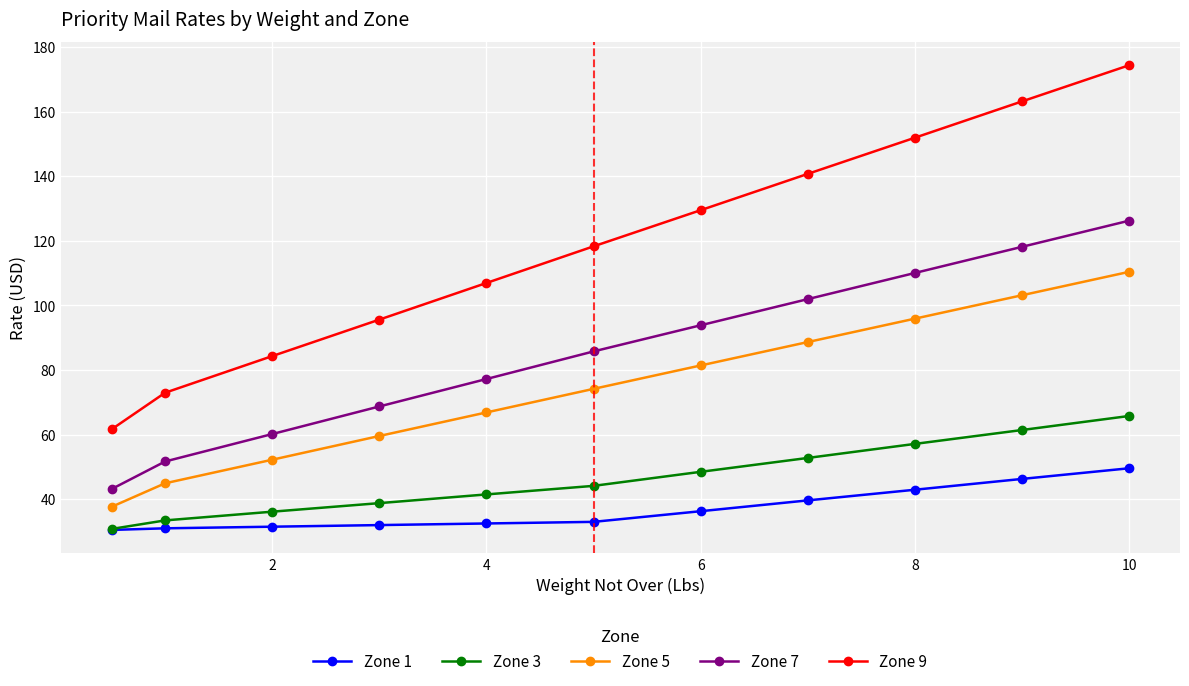

Which series has the largest total across all categories?

Zone 9